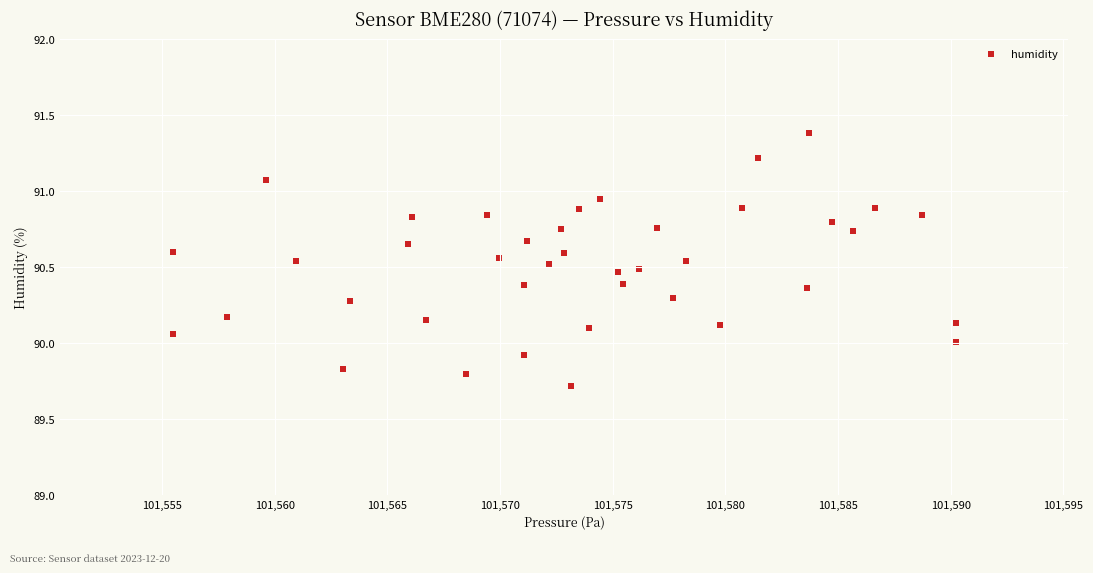

What is the range of X values (max minus min)?

34.8